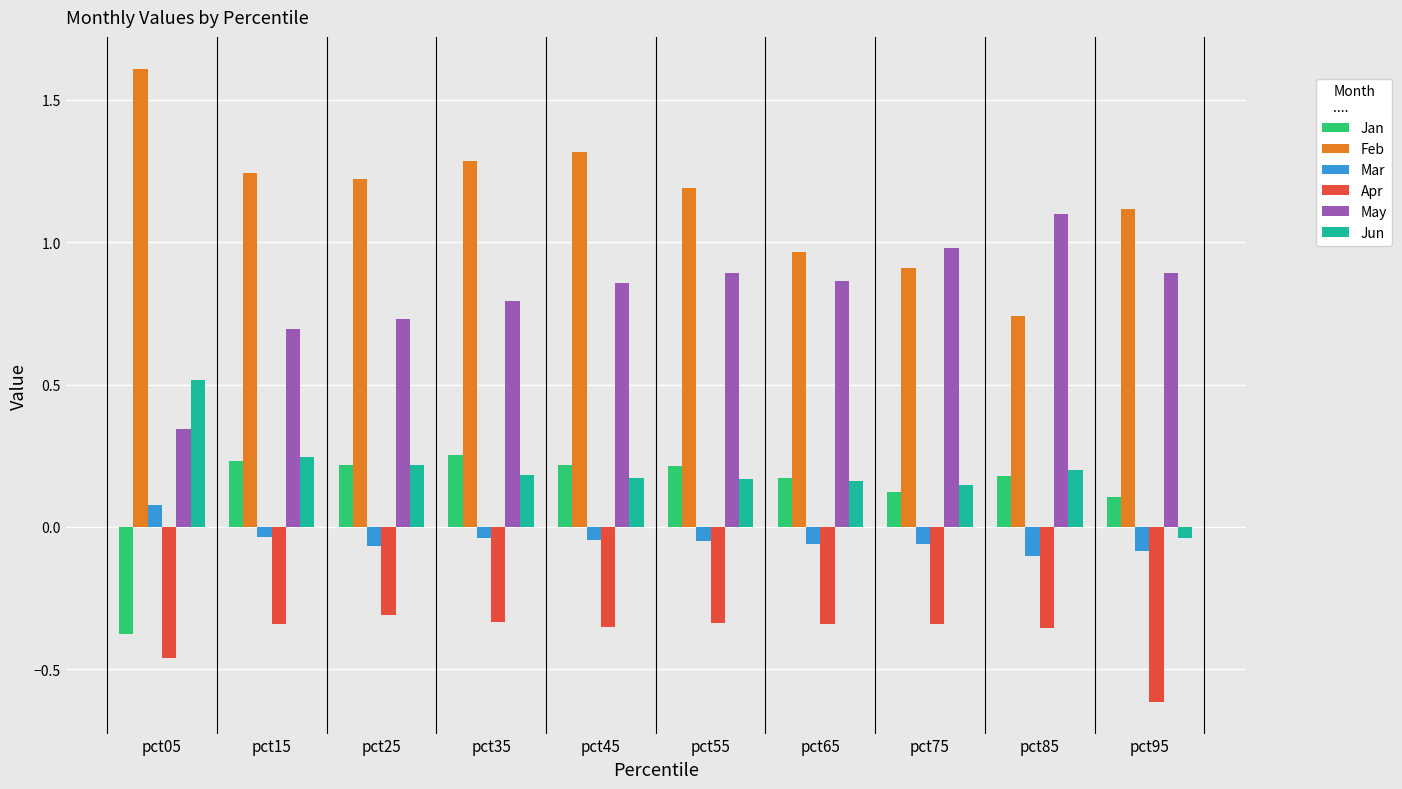

What is the greatest value displayed?

1.6